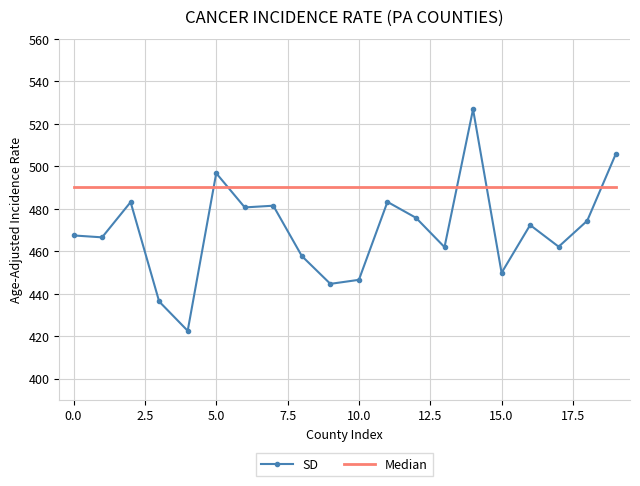

List the series in order of their overall mean, highest first.

Median, SD